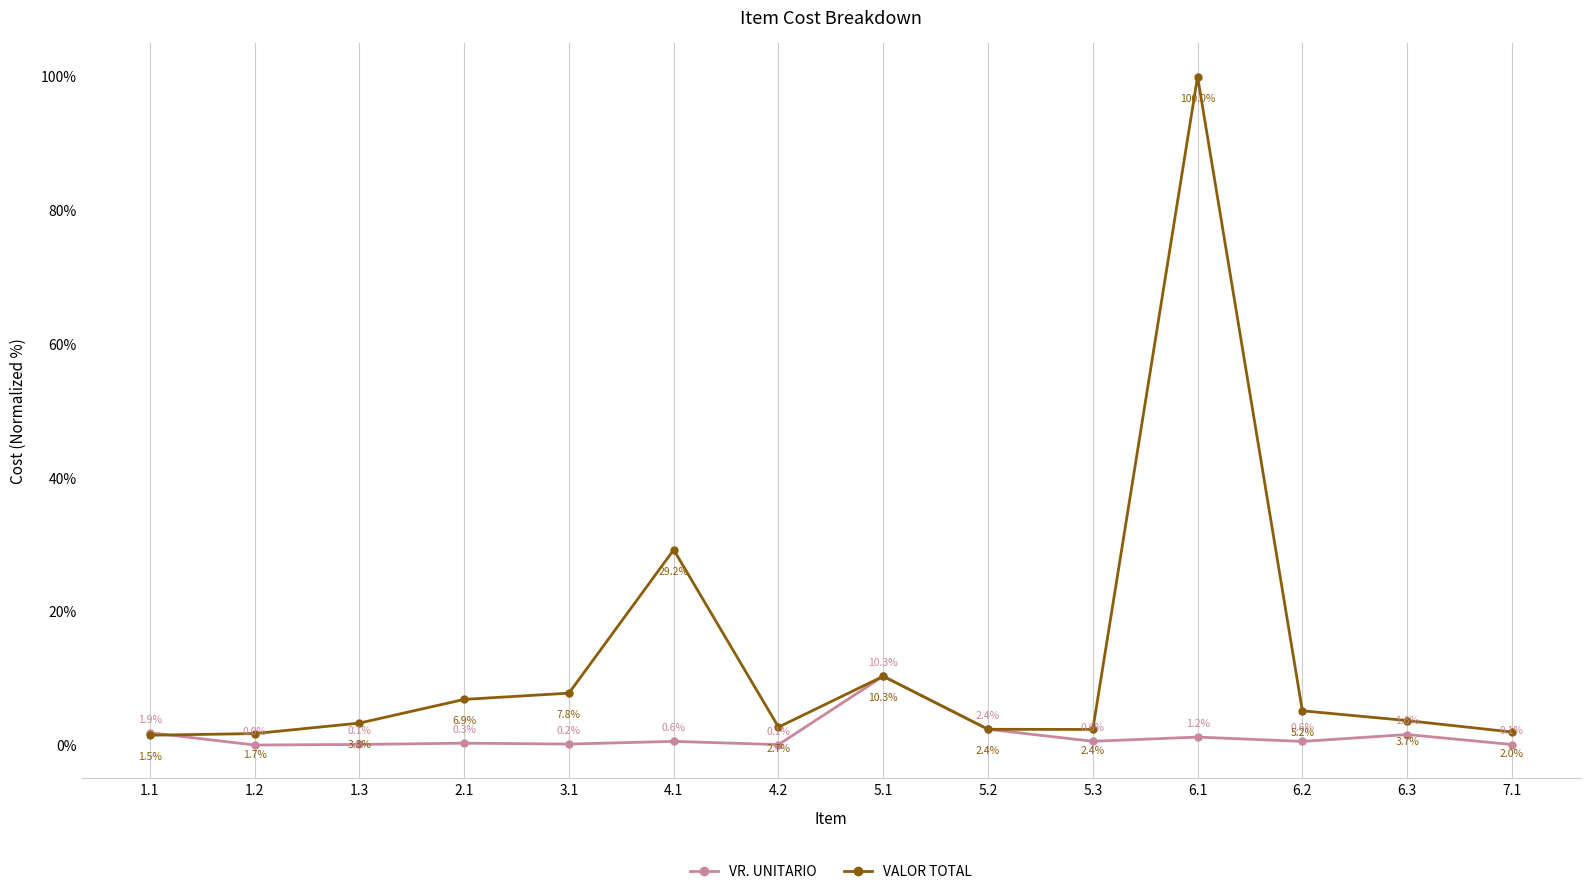

The value of VALOR TOTAL at 5.1 is 2.2. True or false?

False